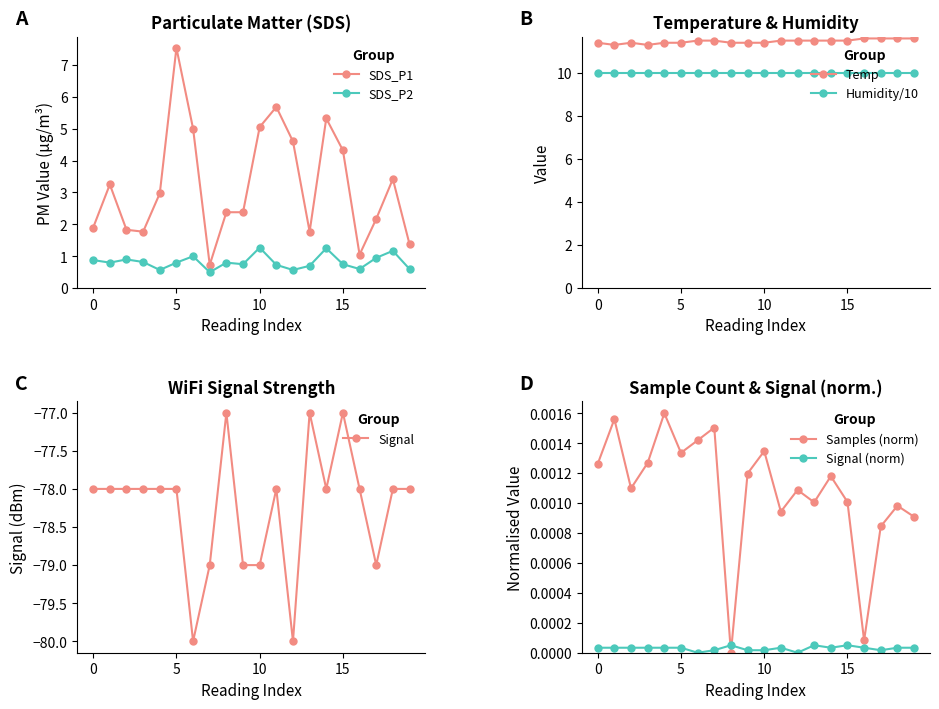

Is it true that SDS_P2 equals 0.4 at 15?

False